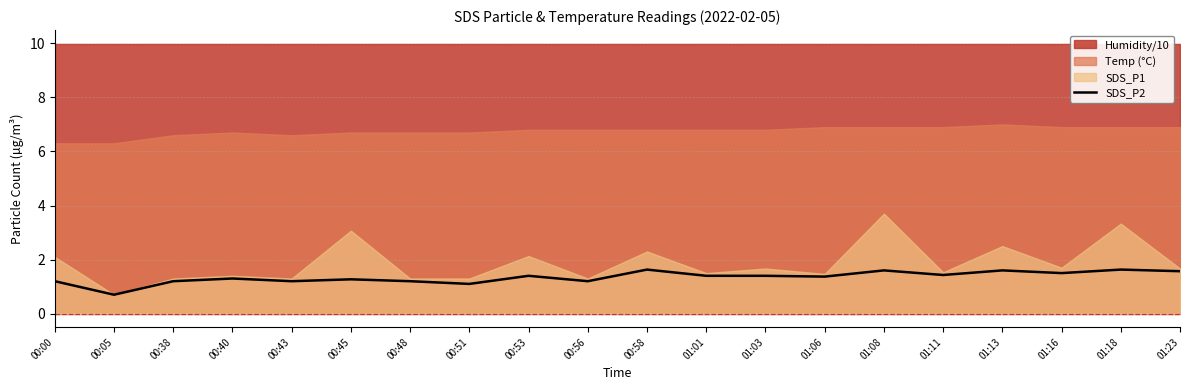

Rank the categories by value from lowest to highest.

00:05, 00:51, 00:00, 00:38, 00:43, 00:48, 00:56, 00:45, 00:40, 01:06, 00:53, 01:01, 01:03, 01:11, 01:16, 01:23, 01:08, 01:13, 00:58, 01:18